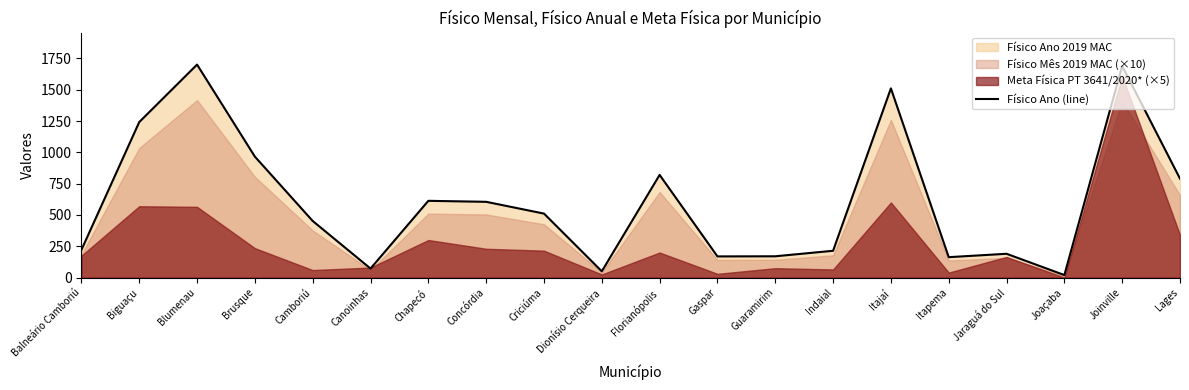

Which category has the highest value across all series?

Blumenau